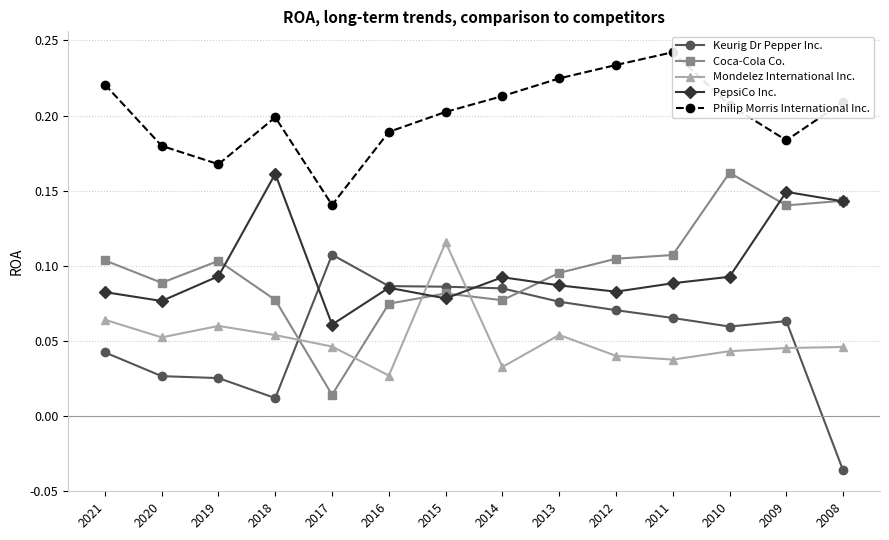

The value of PepsiCo Inc. at 2021 is 0.1. True or false?

True